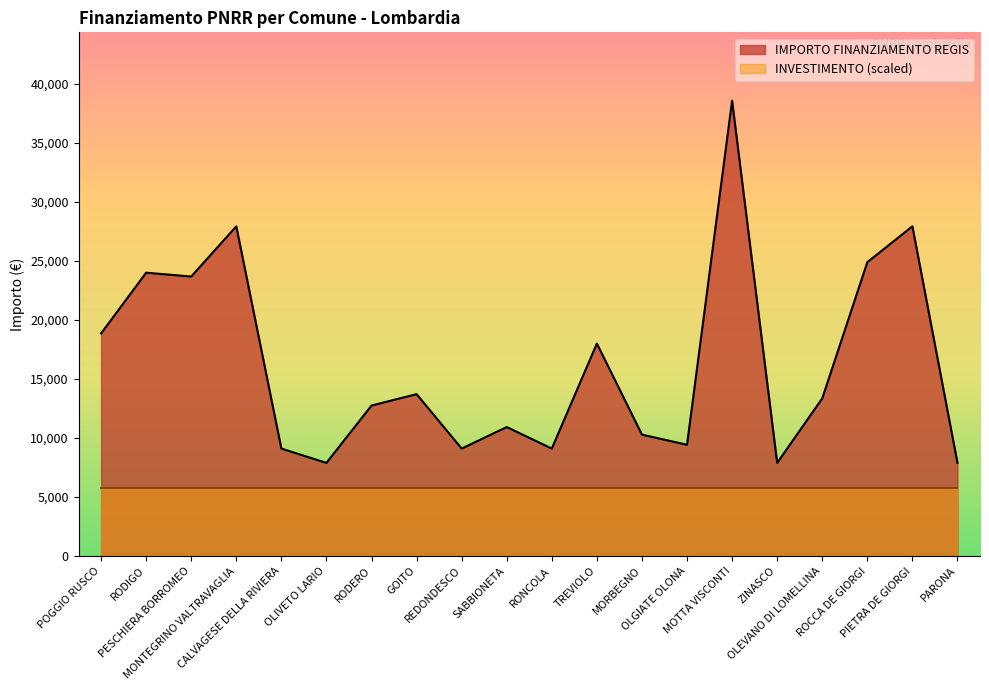

What is the value of the 19th point from the left?

27922